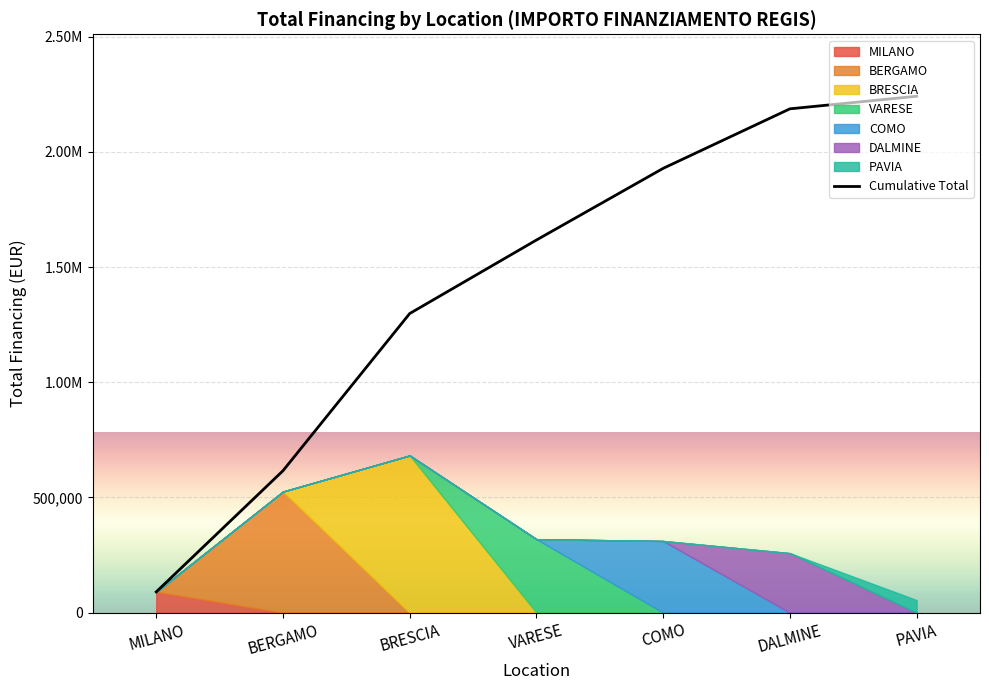

True or false: the data has more than 2 interior local peaks.

False